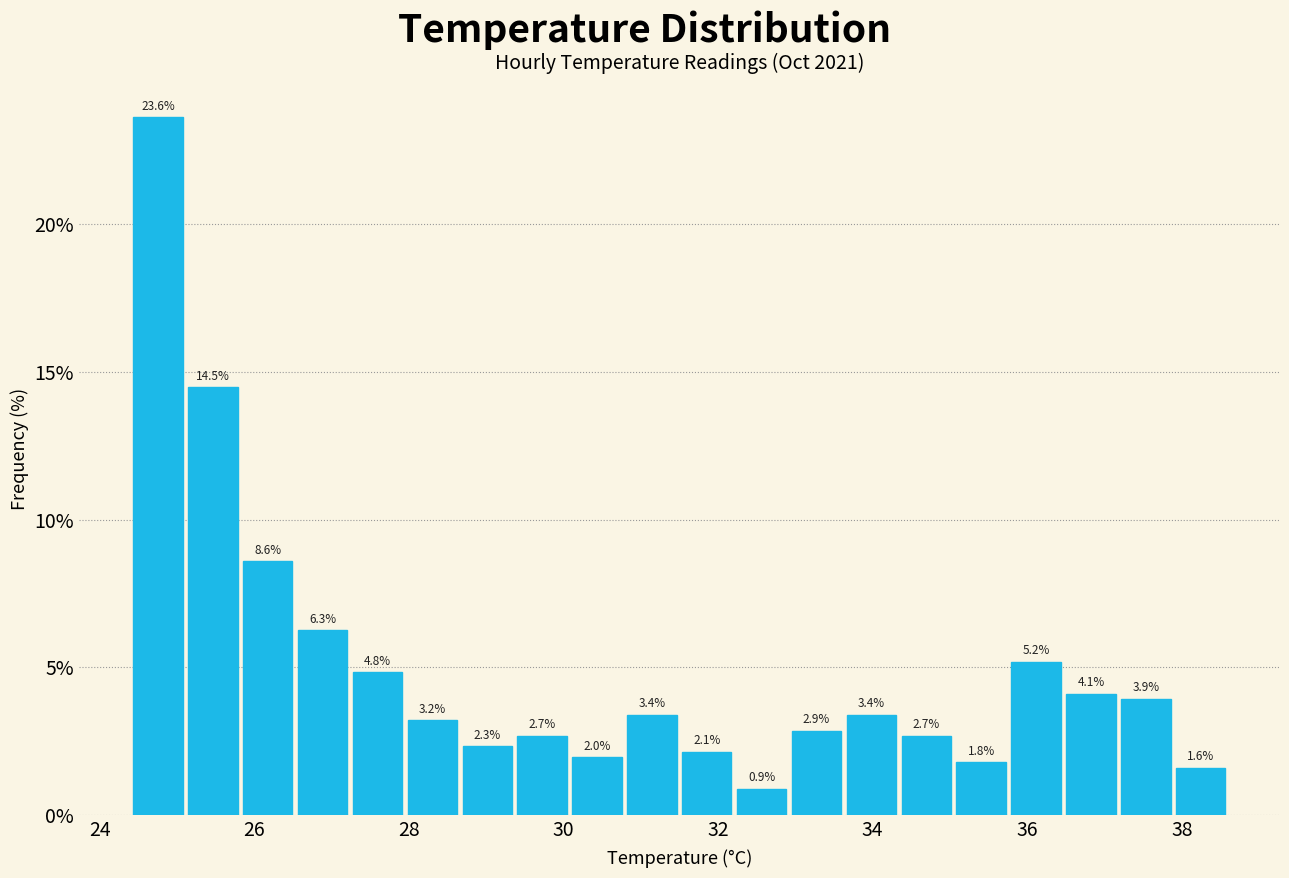

Read against the x-axis, roughly where is the centre of the tallest bar?

24.8